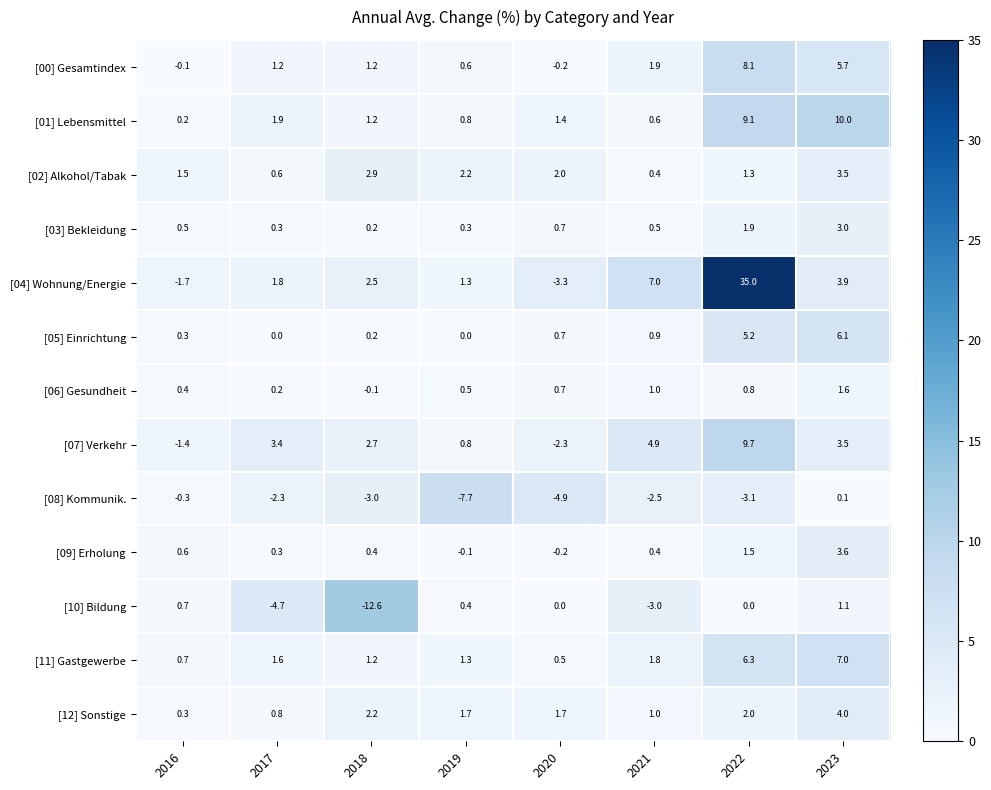

At which label does [10] Bildung reach its minimum?

2018